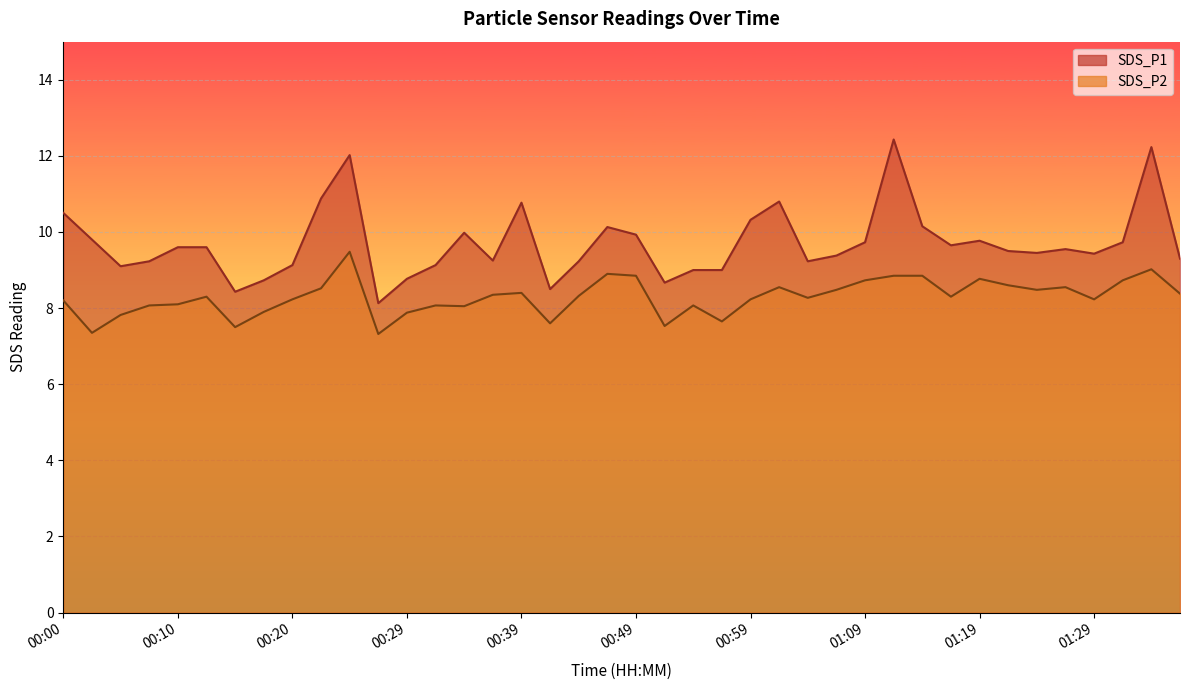

What is the value of the SDS_P1 point at the 31st from the left?

10.2